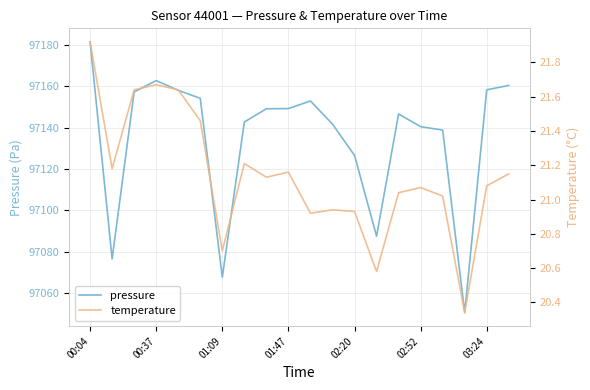

At which category is the sum across all series the highest?

00:04